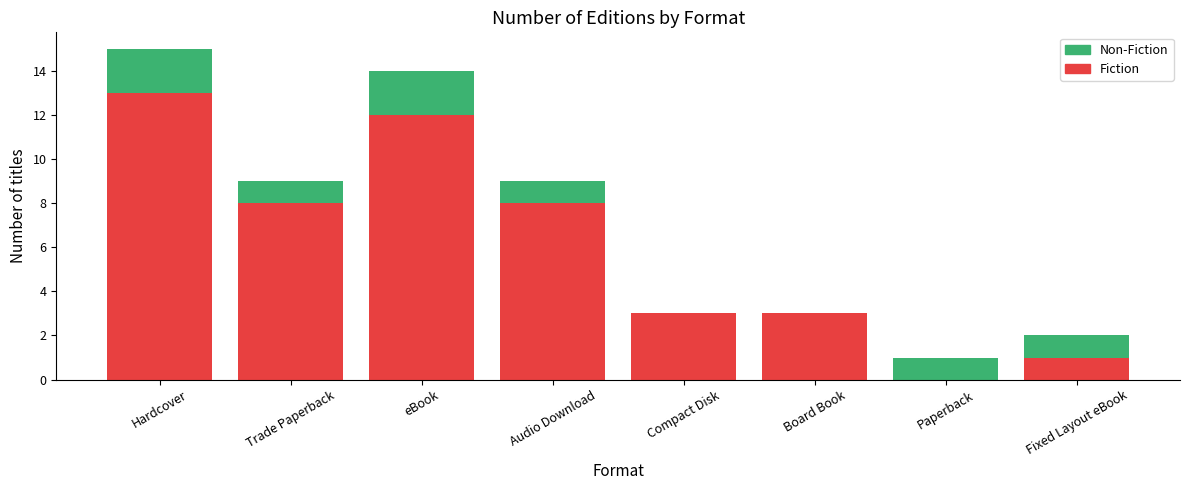

How many categories are shown in the chart?

8